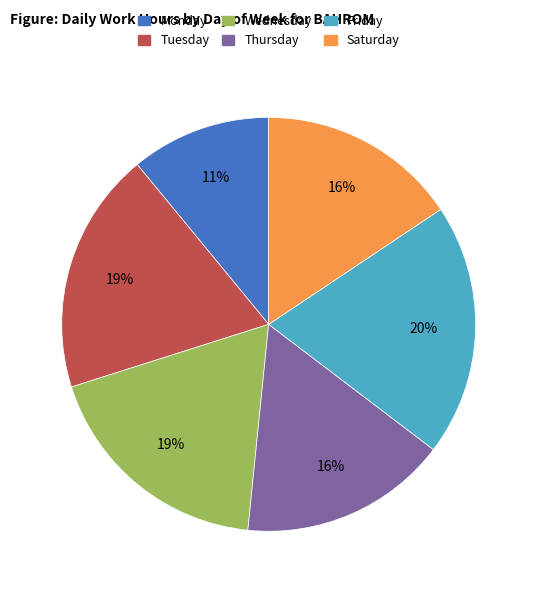

What percentage is the Thursday slice, to the nearest percent?

16%